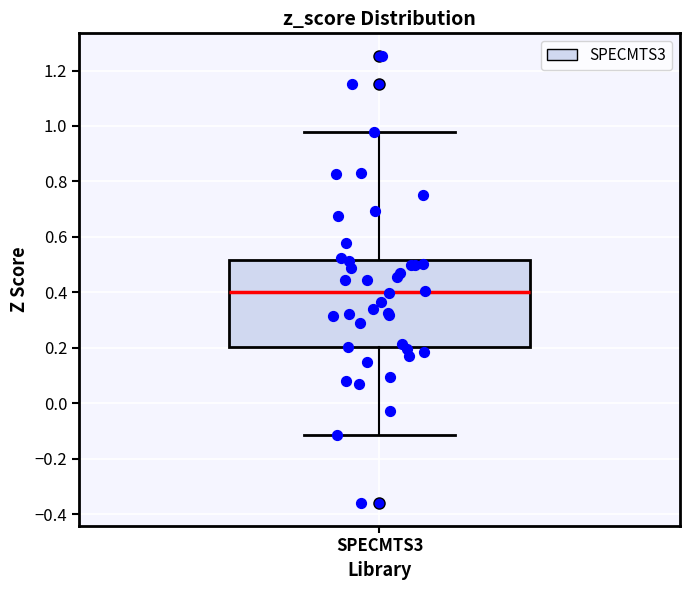

Where does the upper whisker of the box for SPECMTS3 end on the y-axis? The values are not printed on the chart, so give them approximately, as read against the axis.

0.98